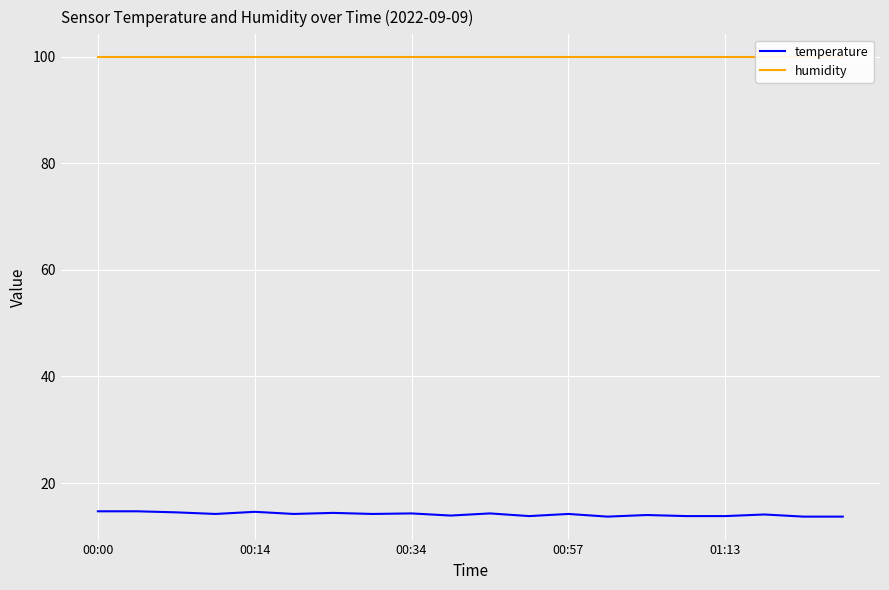

At which category is the sum across all series the highest?

00:00